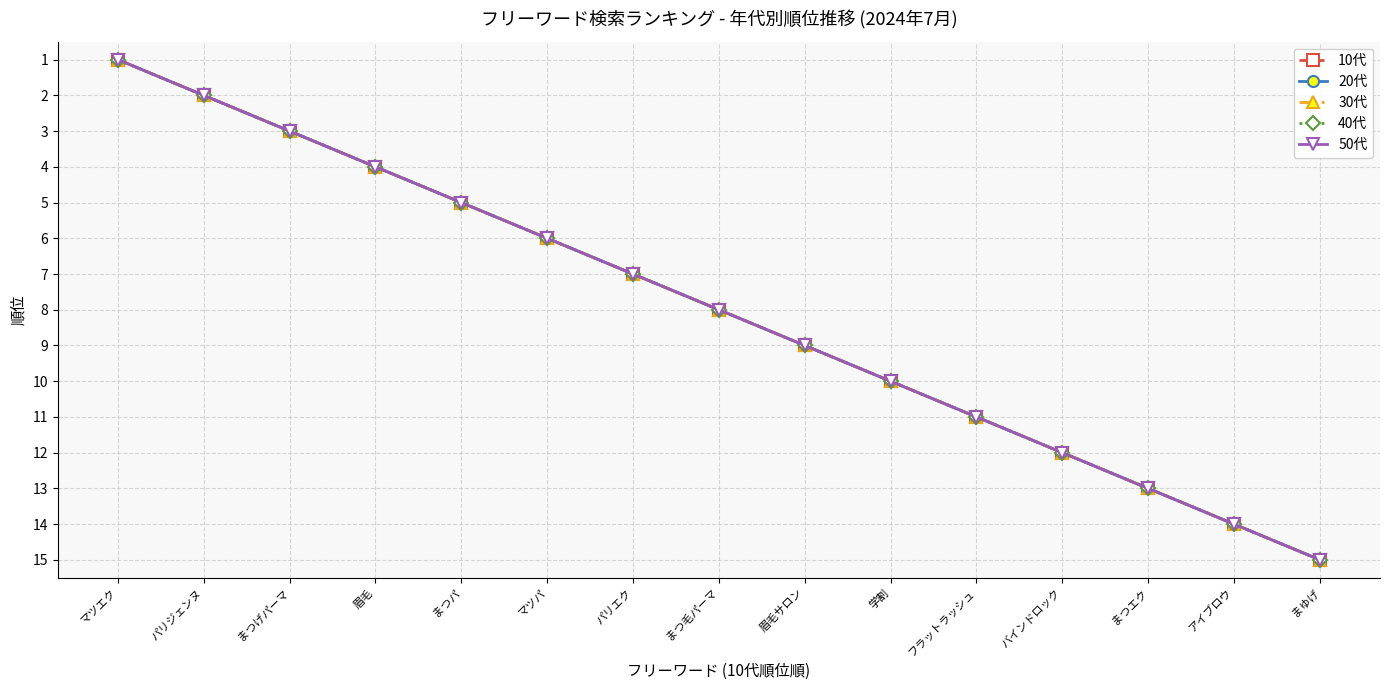

Which series has the widest spread of values?

10代